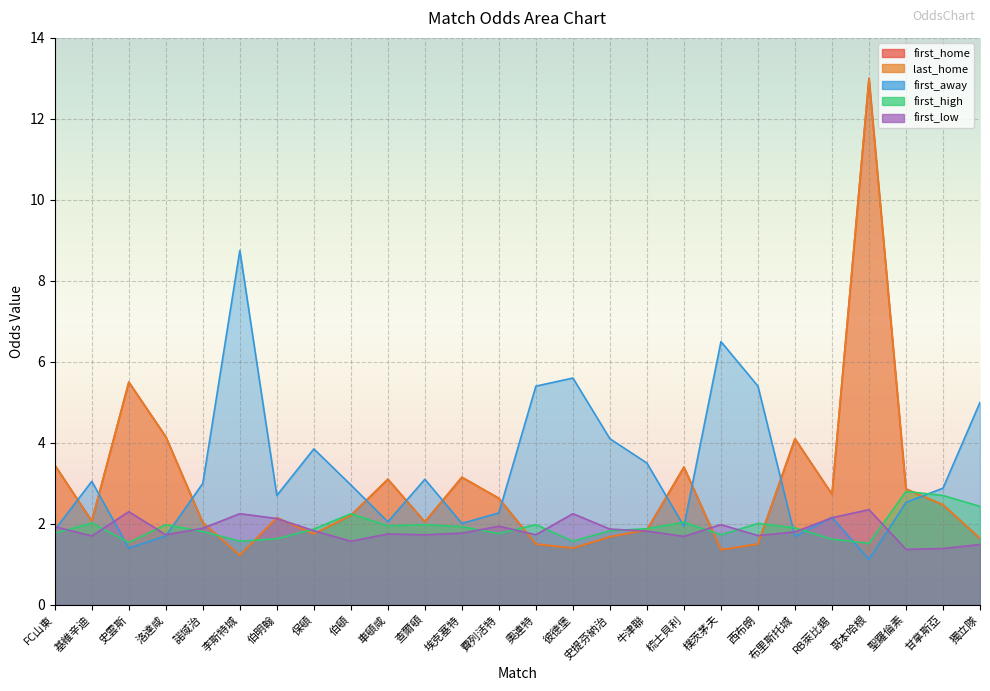

Which series changed the most between 諾域治 and 奧連特?

first_away